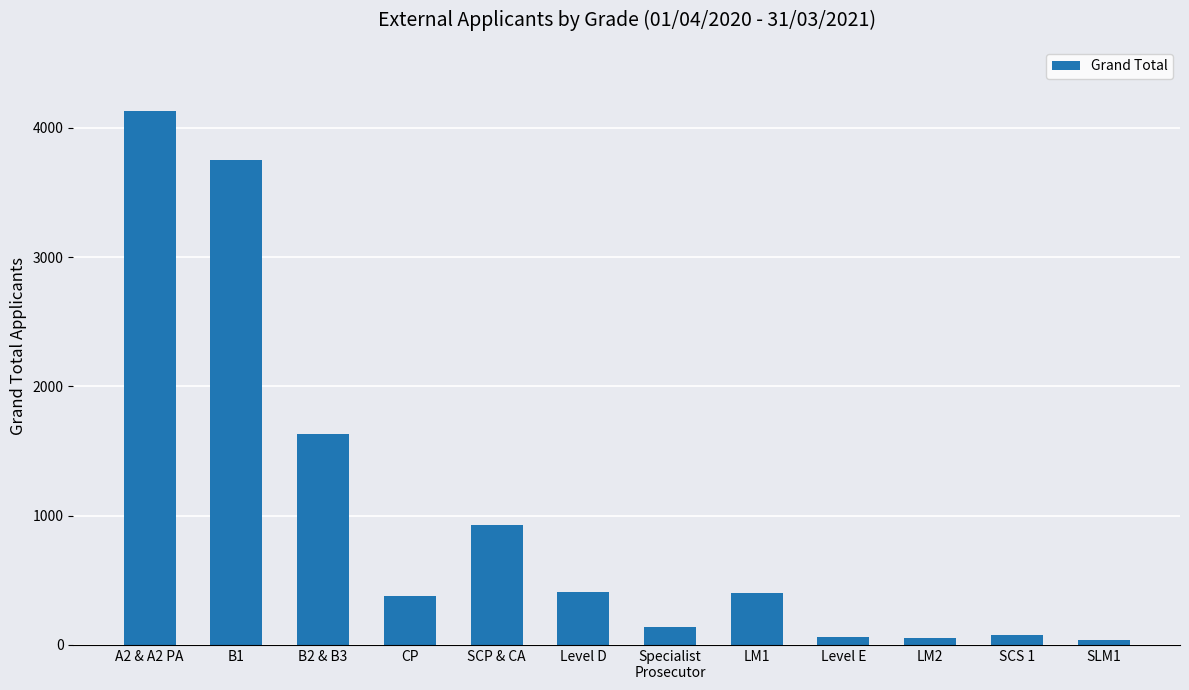

The value at LM1 is 405. True or false?

True